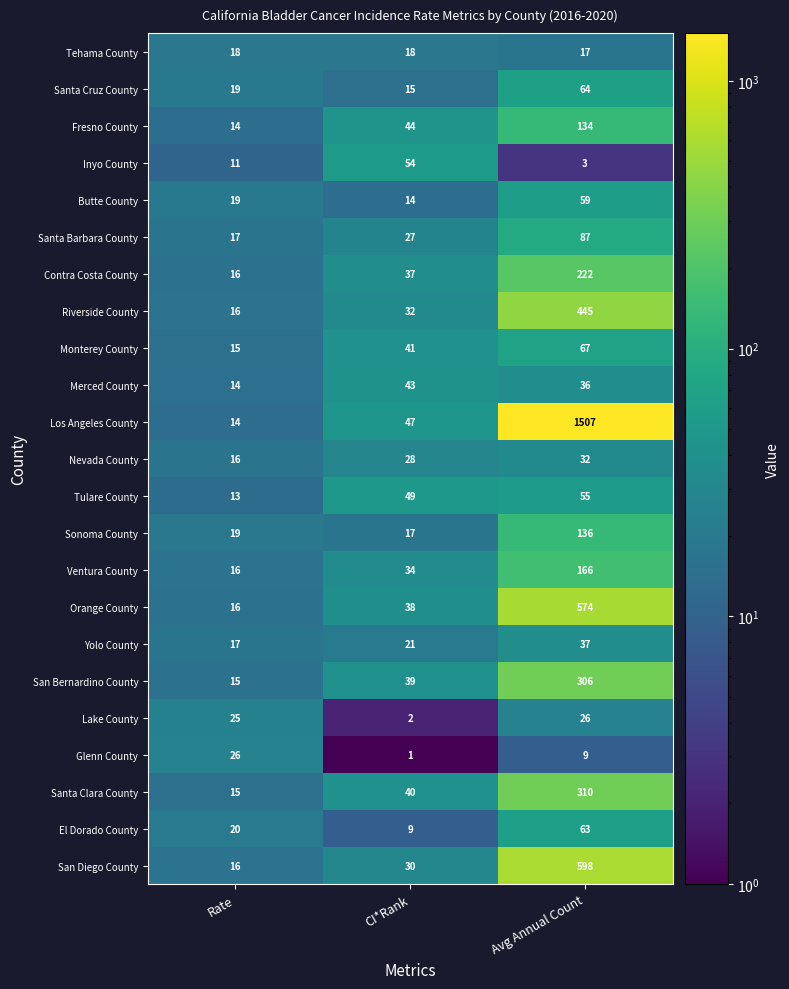

At which category is the sum across all series the highest?

Avg Annual Count